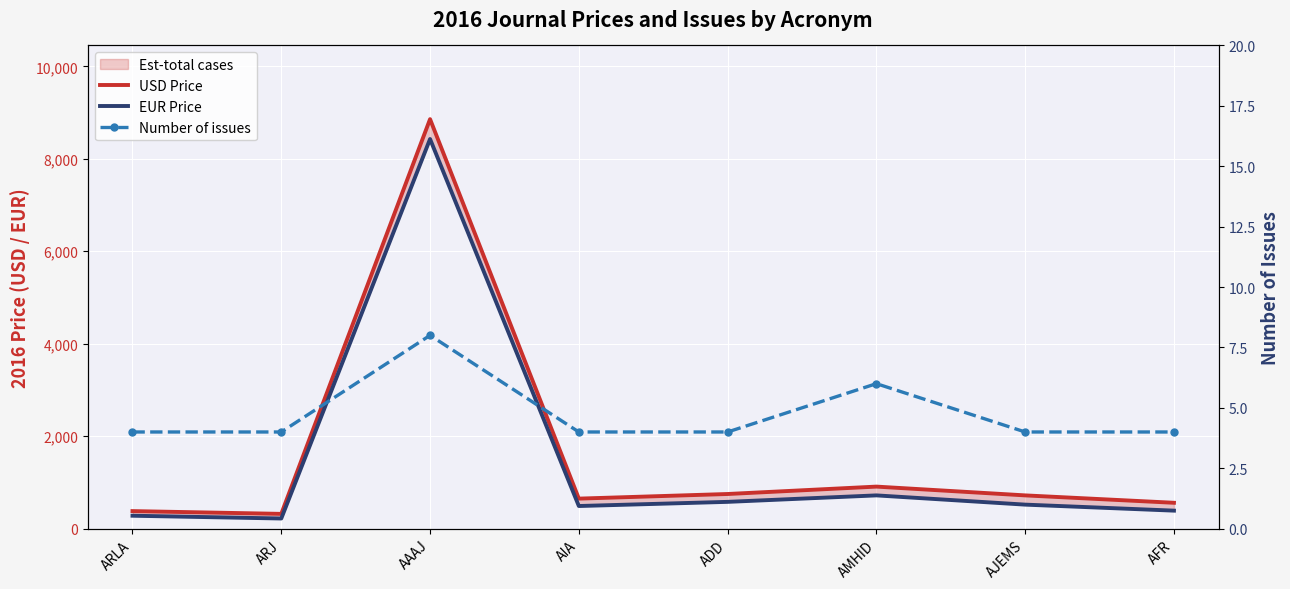

The Number of issues series shows 4 at ADD. True or false?

True